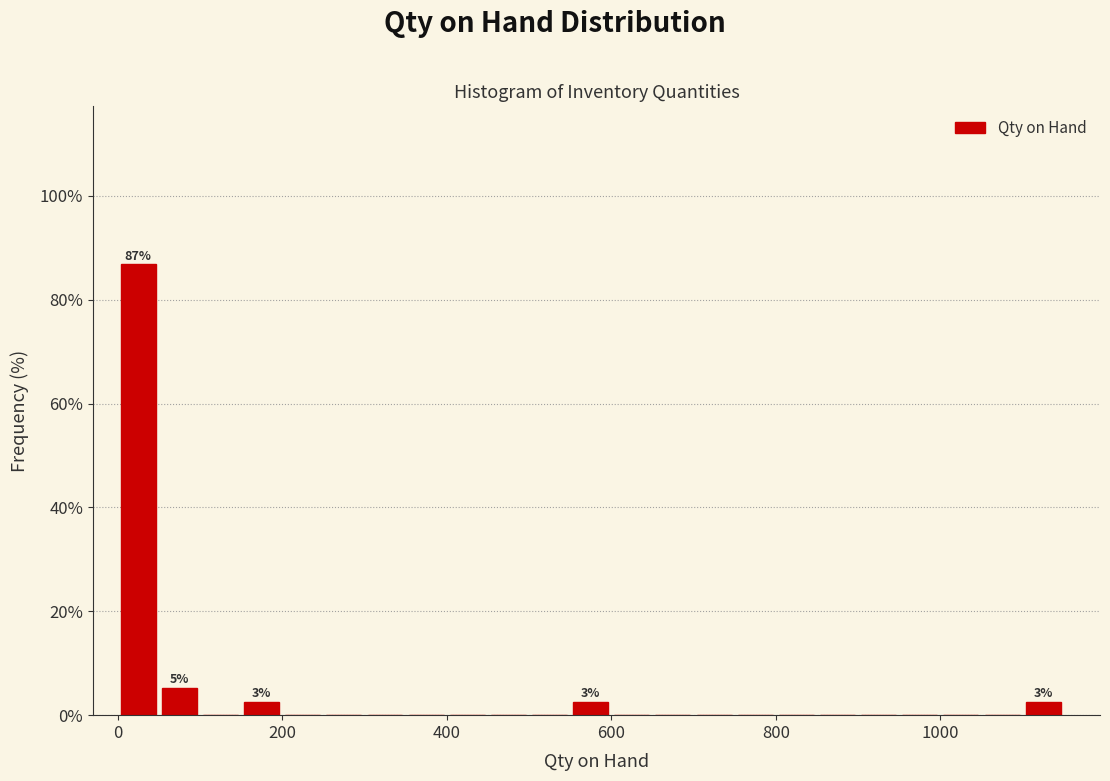

Around what value on the x-axis is the tallest bar? Give the approximate position of its centre, as read against the axis.

20